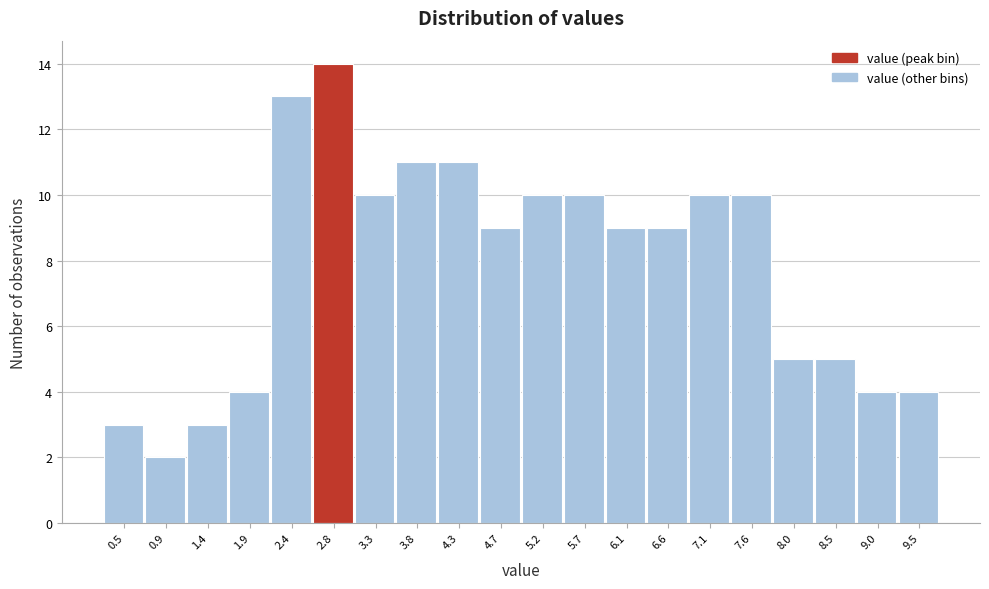

Reading left to right, list all the values displayed in this chart.

3	2	3	4	13	14	10	11	11	9	10	10	9	9	10	10	5	5	4	4